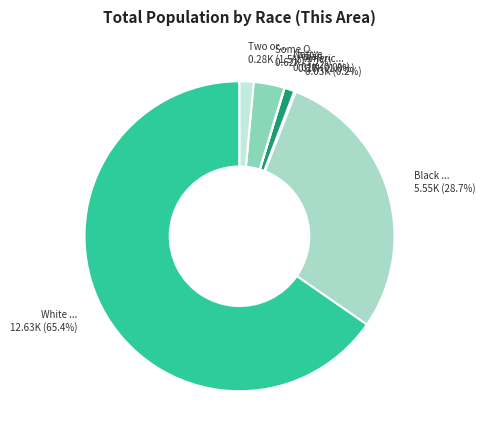

Rank the categories by value from lowest to highest.

Native Hawaiian and Other Pacific, American Indian and Alaska Native, Asian alone, Two or More Races, Some Other Race alone, Black or African American alone, White alone